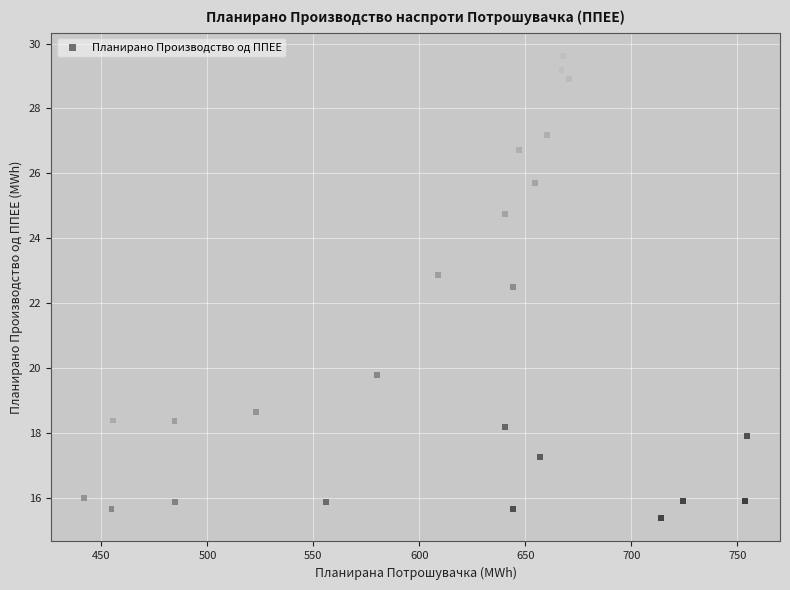

What Y value in the scatter plot is closest to 22?

22.5